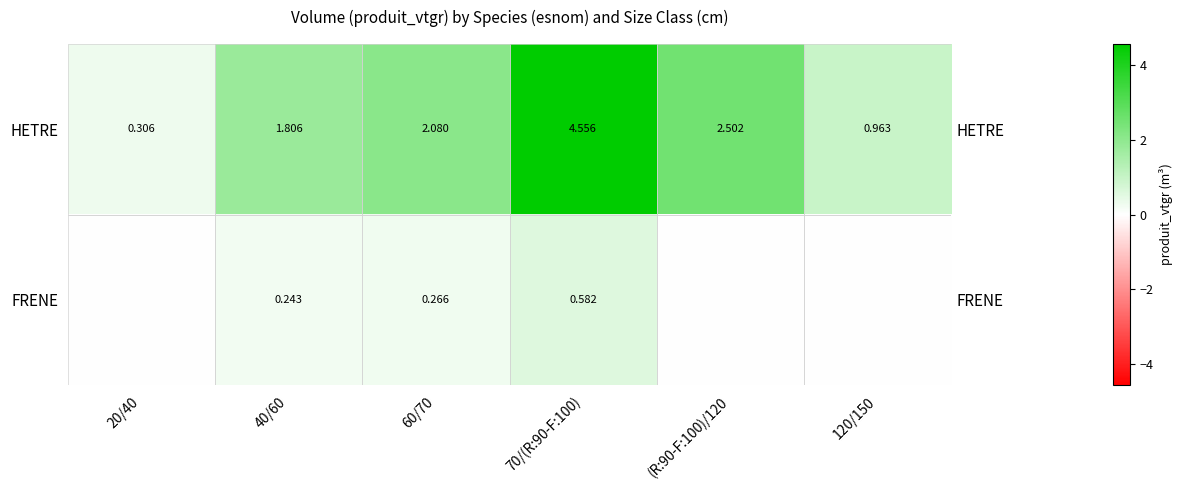

At which label does HETRE first exceed 2?

60/70